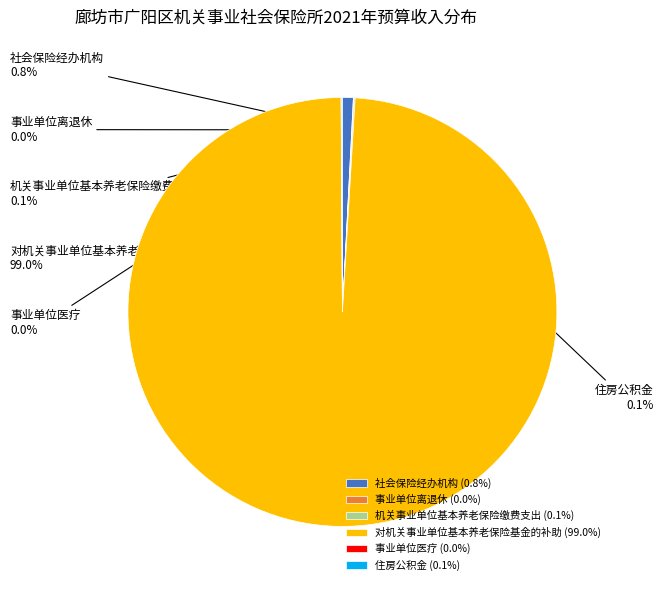

Does 对机关事业单位基本养老保险基金的补助 (99.0%) represent more than half of the total?

Yes